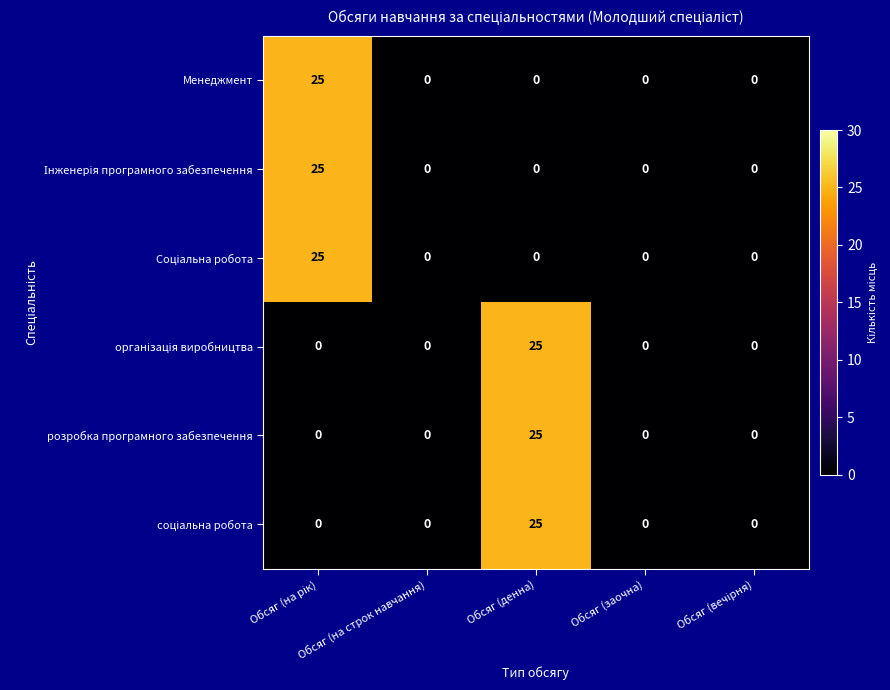

What is the average value of the розробка програмного забезпечення series?

5